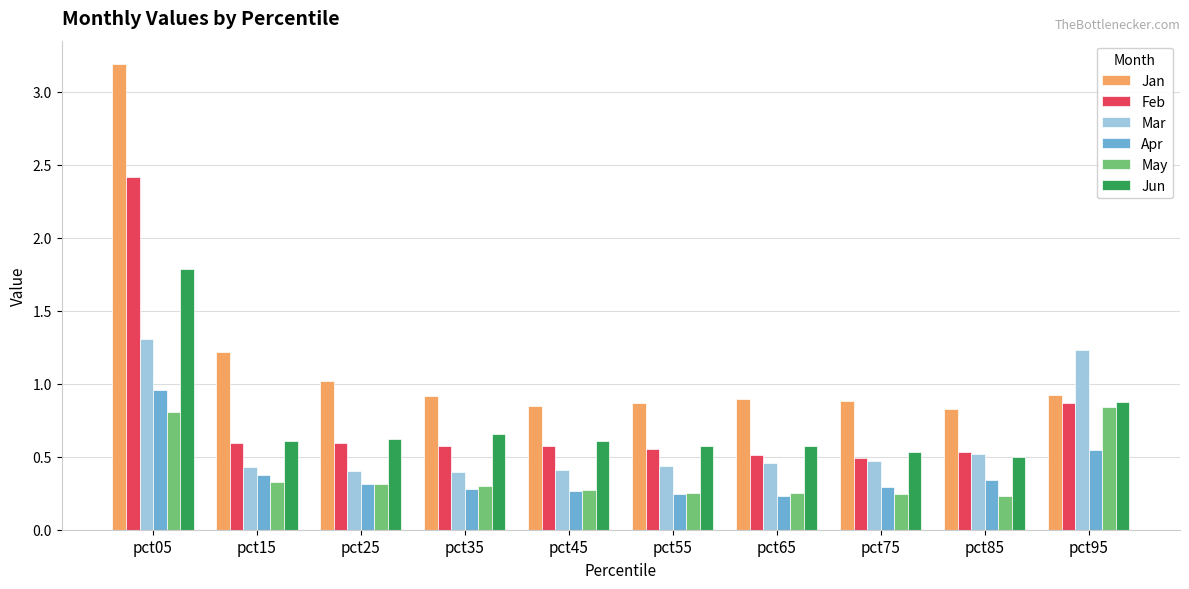

The value of Jun at pct35 is 1.0. True or false?

False